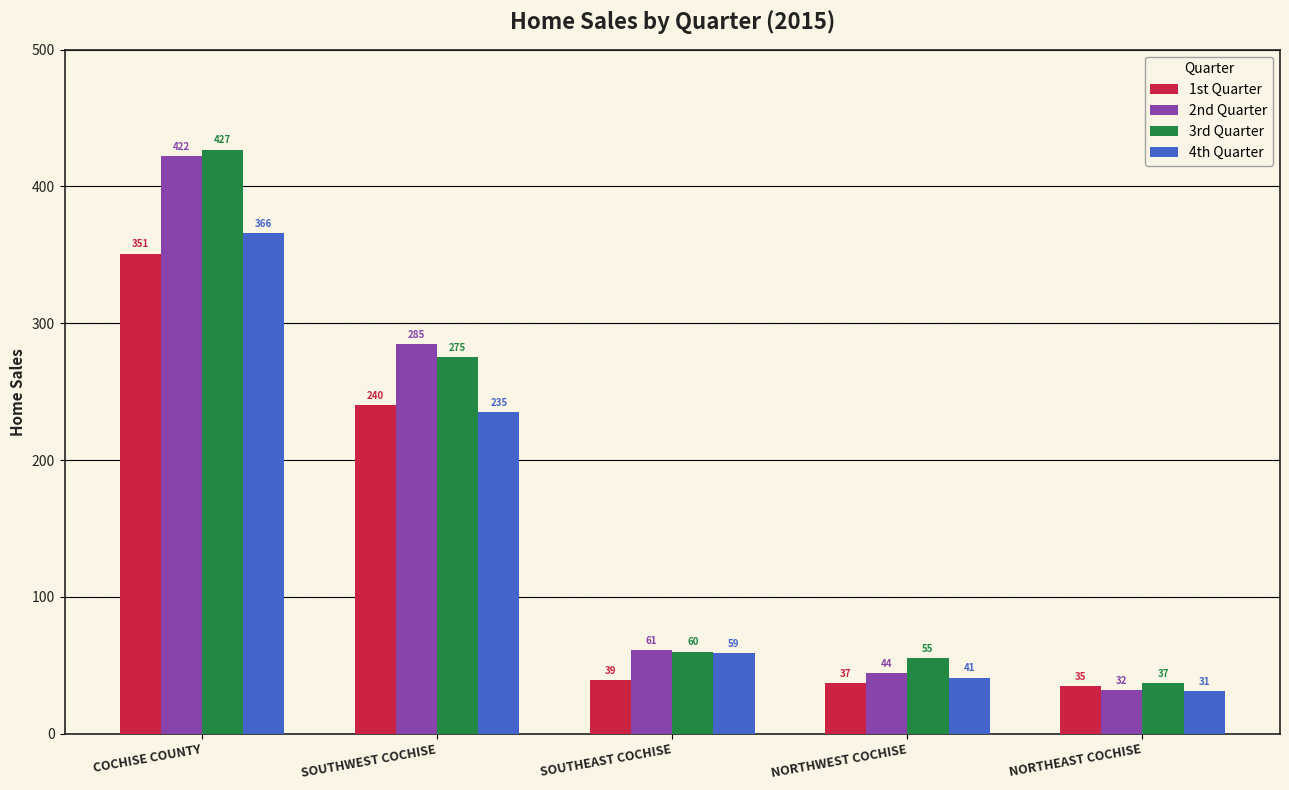

Is the value of 1st Quarter at COCHISE COUNTY greater than the value of 2nd Quarter at SOUTHEAST COCHISE?

Yes